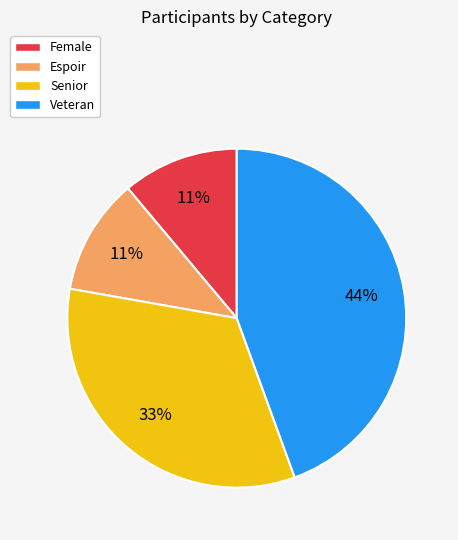

What percentage is the Female slice, to the nearest percent?

11%